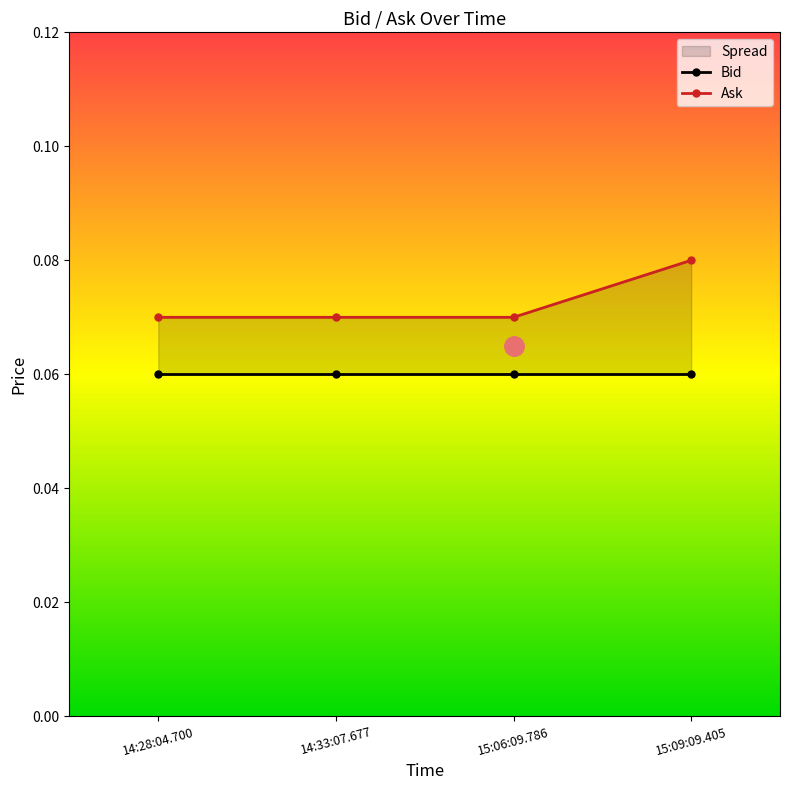

What is the minimum value shown in the chart?

0.1